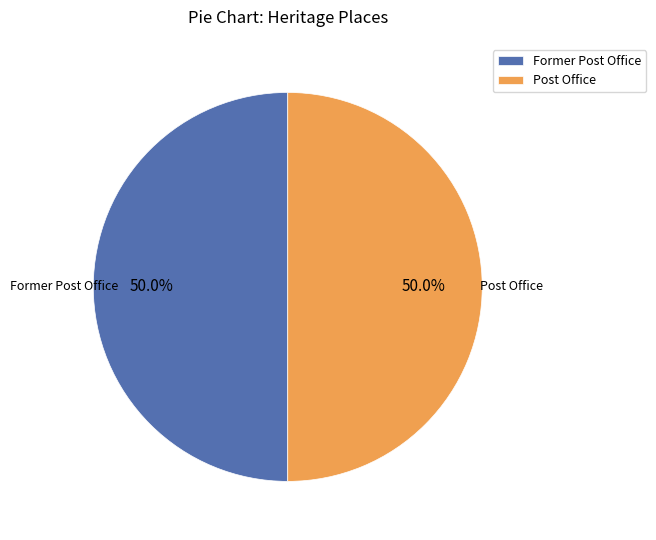

Combined, what portion of the pie is Former Post Office and Post Office?

100.0%